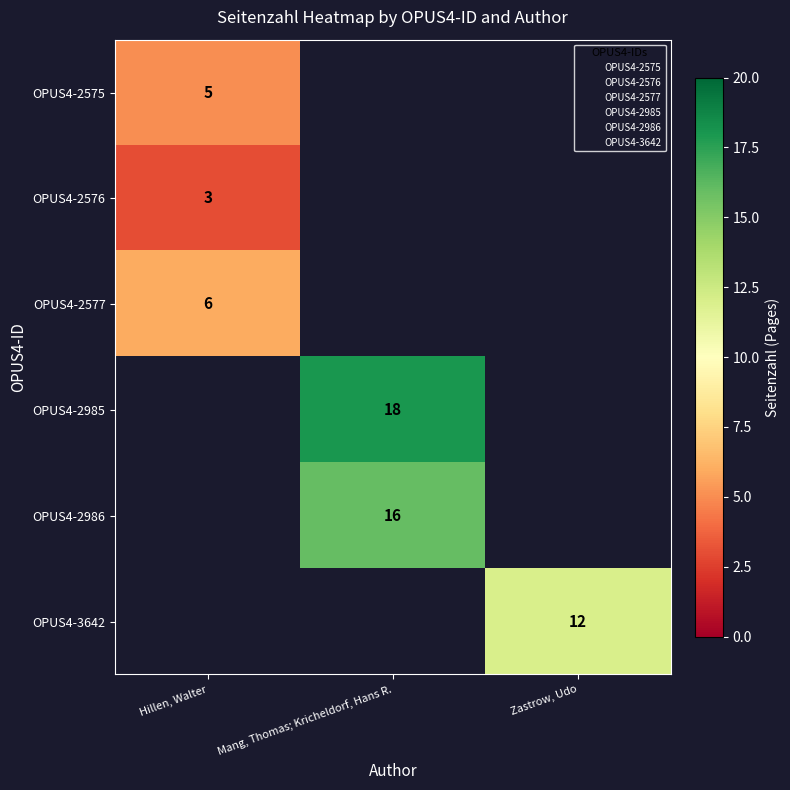

What is the maximum value shown in the chart?

18.0